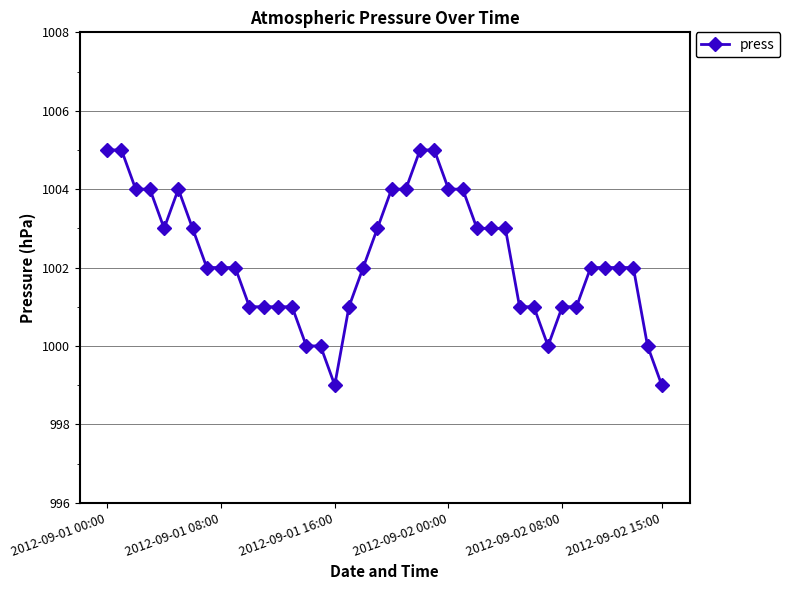

Does the chart display data point markers on the line(s)?

Yes